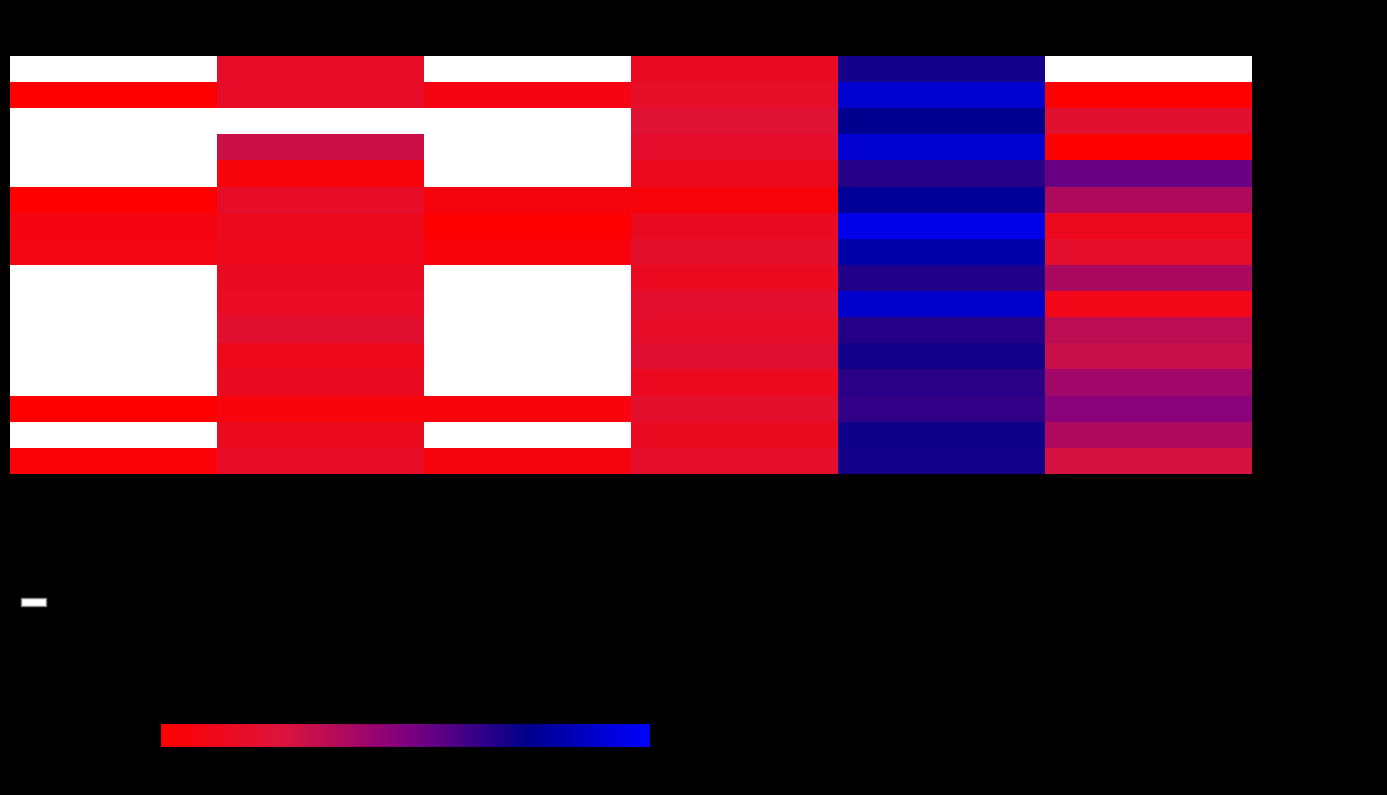

Where does the Newcastle upon Tyne series first go above 12?

Case Holder (%)